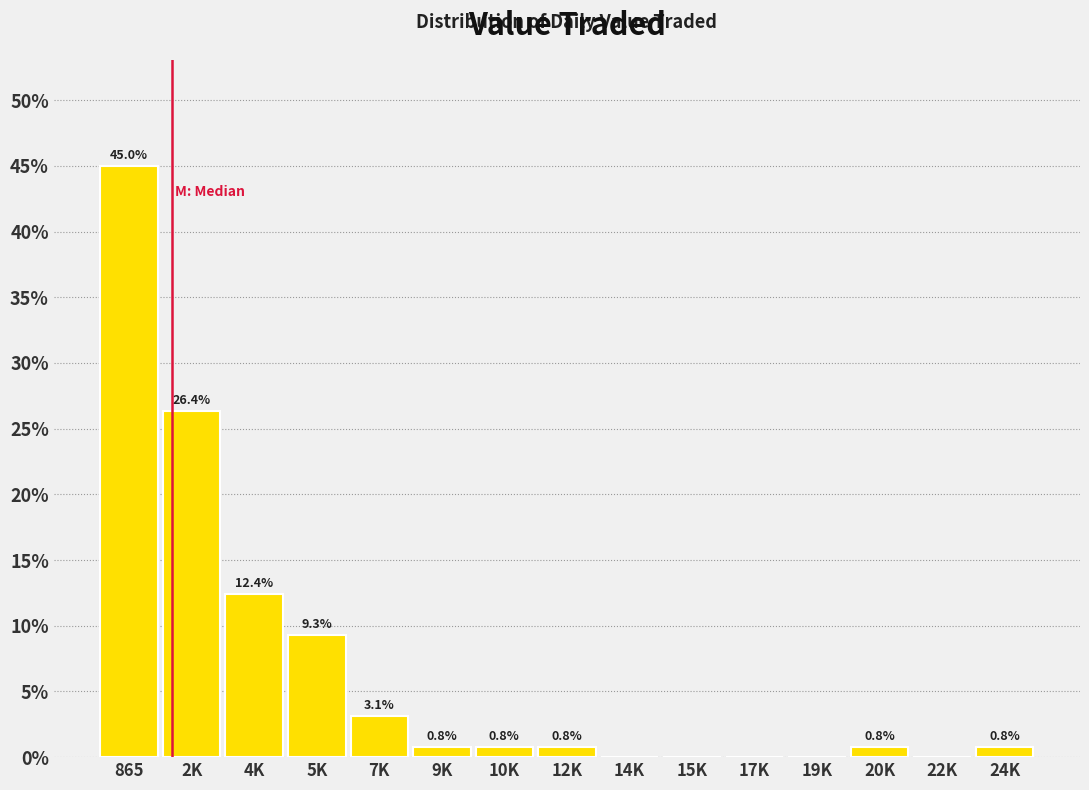

Reading right to left, what are all the values shown in this chart?

24K=0.8	22K=0.0	20K=0.8	19K=0.0	17K=0.0	15K=0.0	14K=0.0	12K=0.8	10K=0.8	9K=0.8	7K=3.1	5K=9.3	4K=12.4	2K=26.4	865=45.0